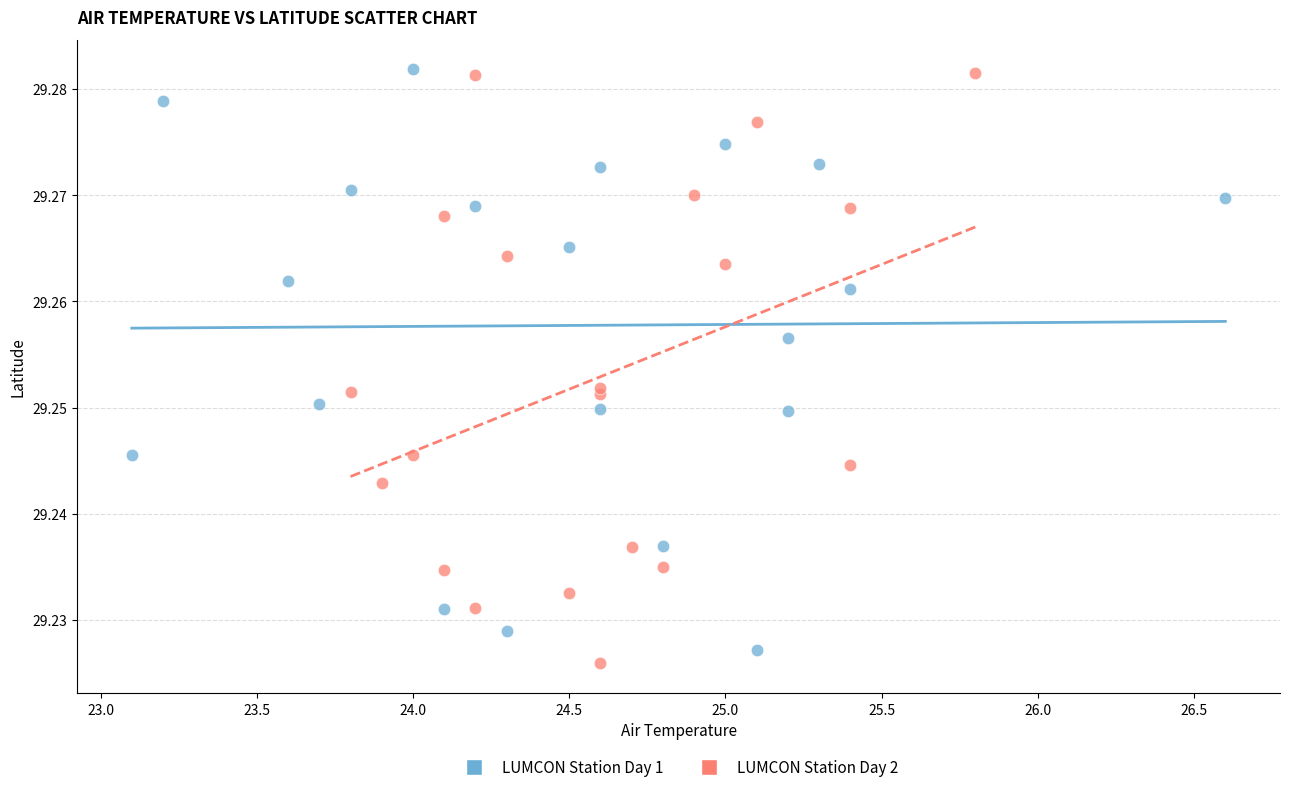

What are all the series names shown in the legend?

LUMCON Station Day 1, LUMCON Station Day 2